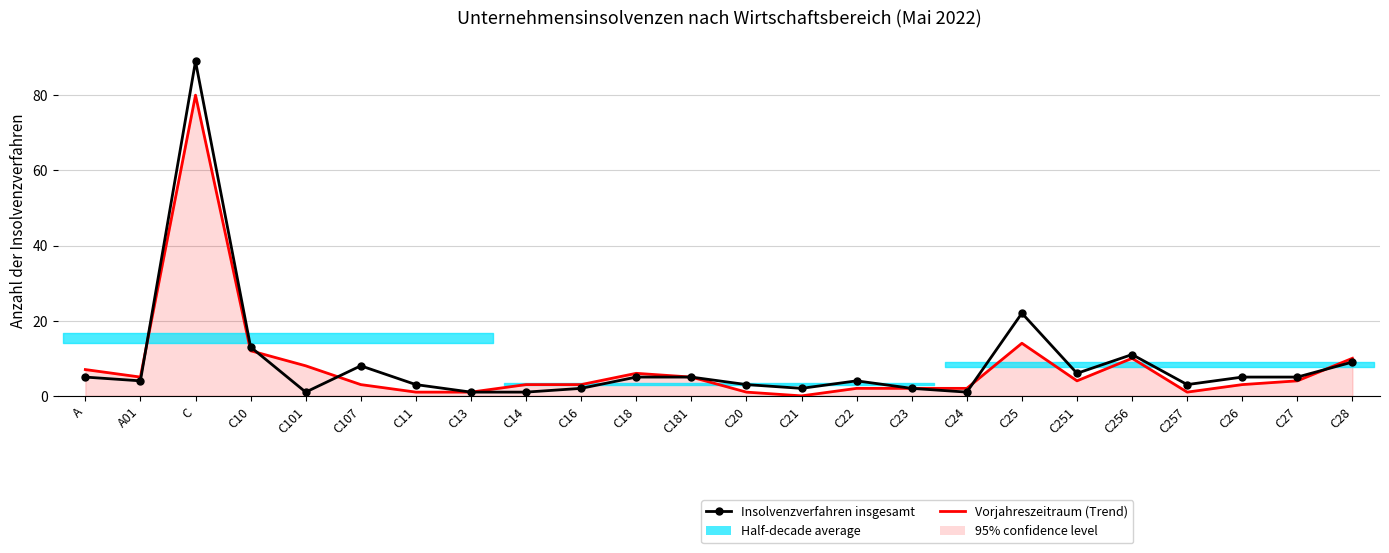

The Insolvenzverfahren insgesamt series shows 89 at C. True or false?

True